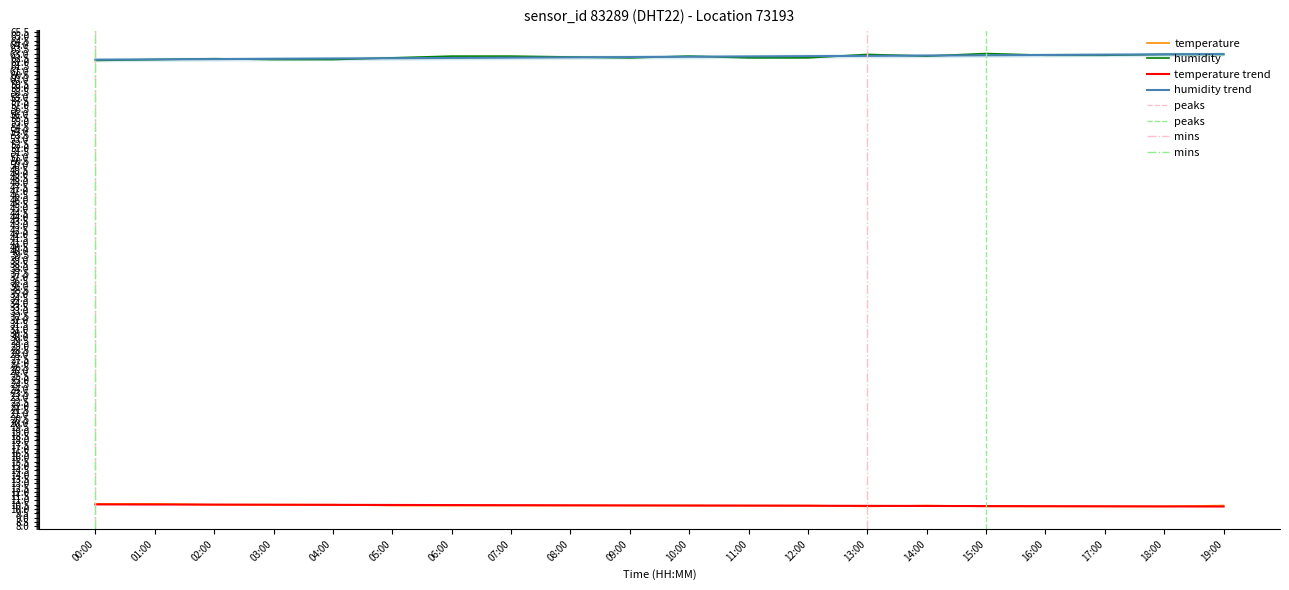

True or false: humidity has more than 2 interior local peaks.

True